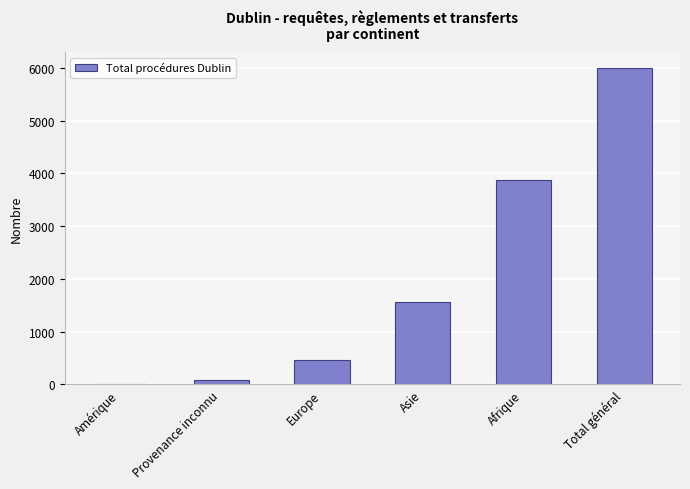

Reading right to left, what are all the values shown in this chart?

5998	3879	1556	465	90	8